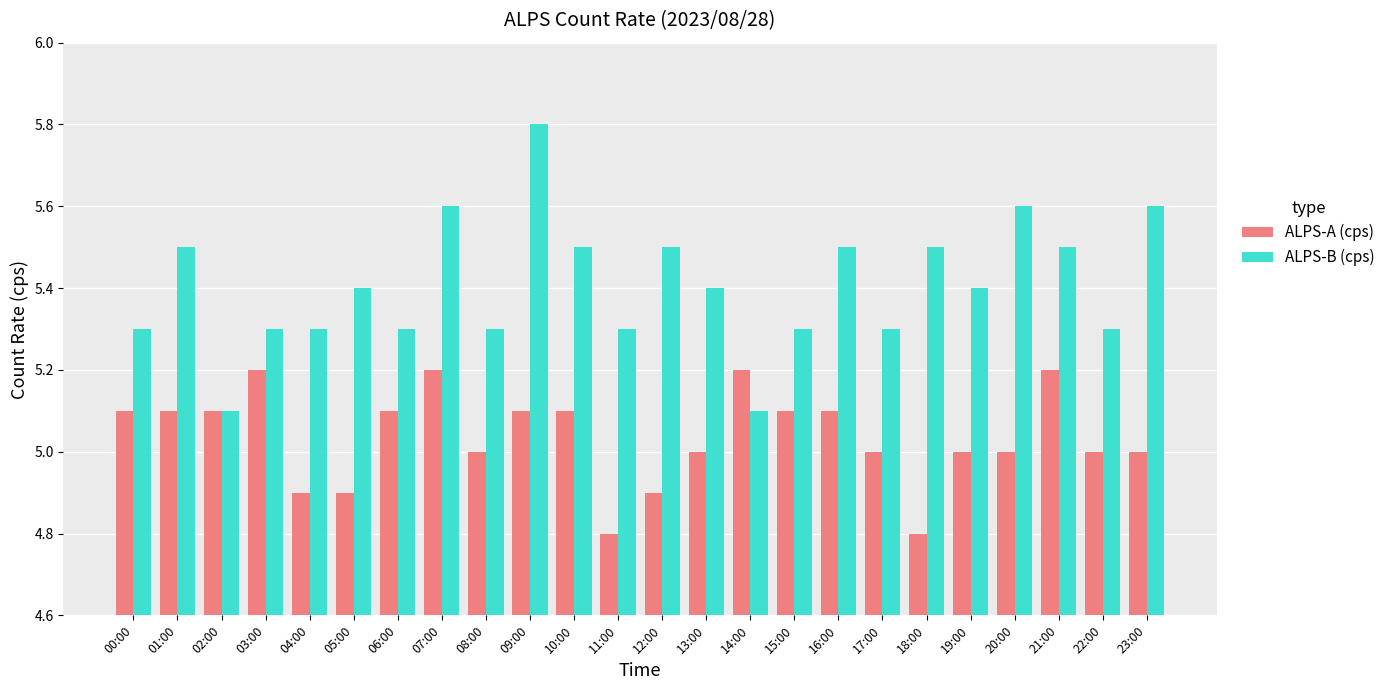

What is the difference between the highest and lowest values at 06:00?

0.2